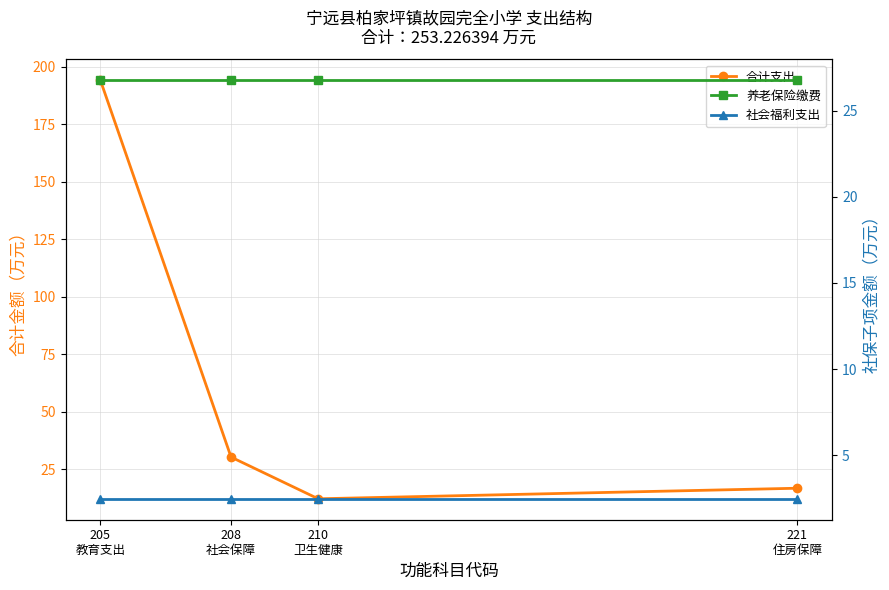

Which series has the widest spread of values?

合计支出